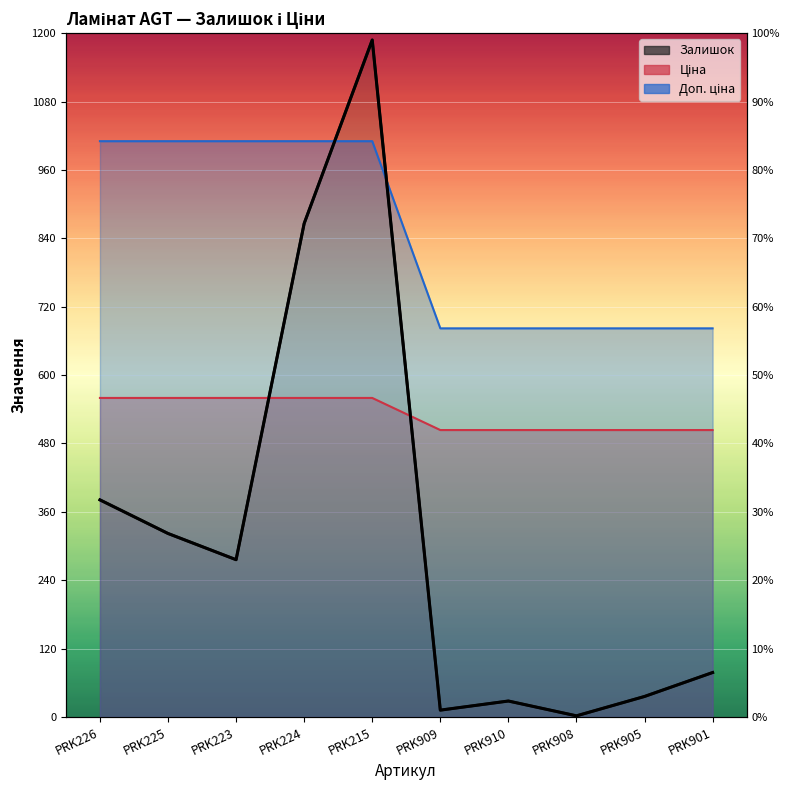

Is the value of Ціна at PRK215 greater than the value of Доп. ціна at PRK223?

No